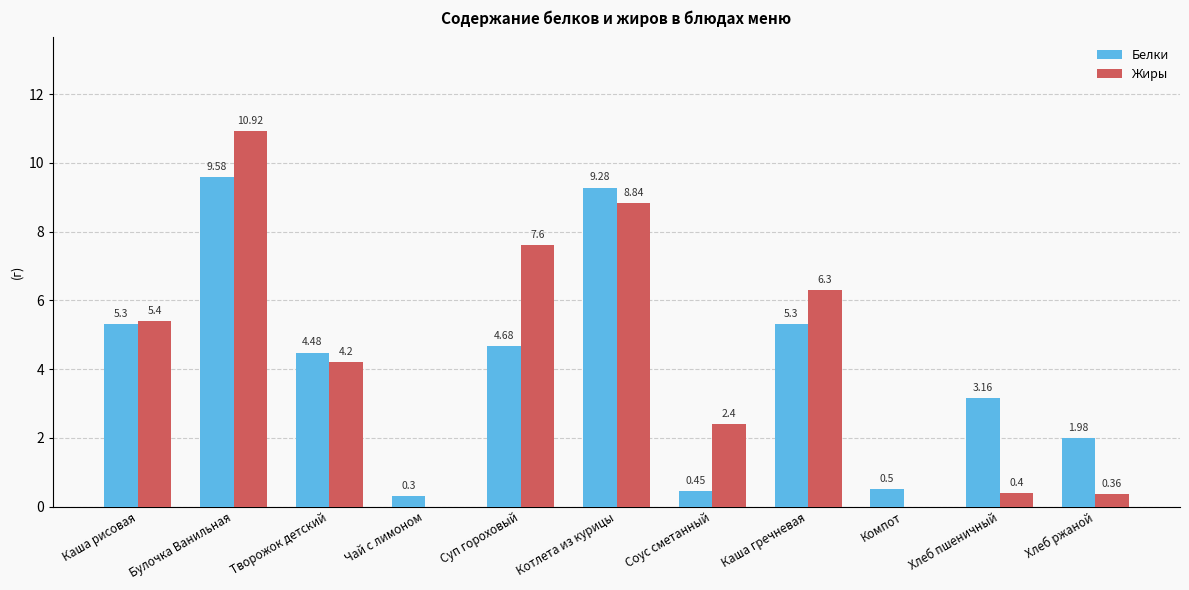

What is the total value across all series at Булочка Ванильная?

20.5